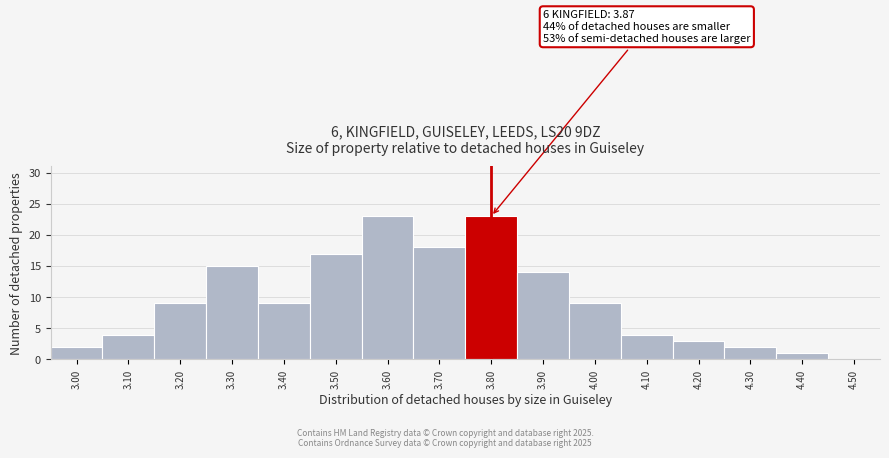

Reading left to right, transcribe all the data shown in this chart.

3.00=2	3.10=4	3.20=9	3.30=15	3.40=9	3.50=17	3.60=23	3.70=18	3.80=23	3.90=14	4.00=9	4.10=4	4.20=3	4.30=2	4.40=1	4.50=0